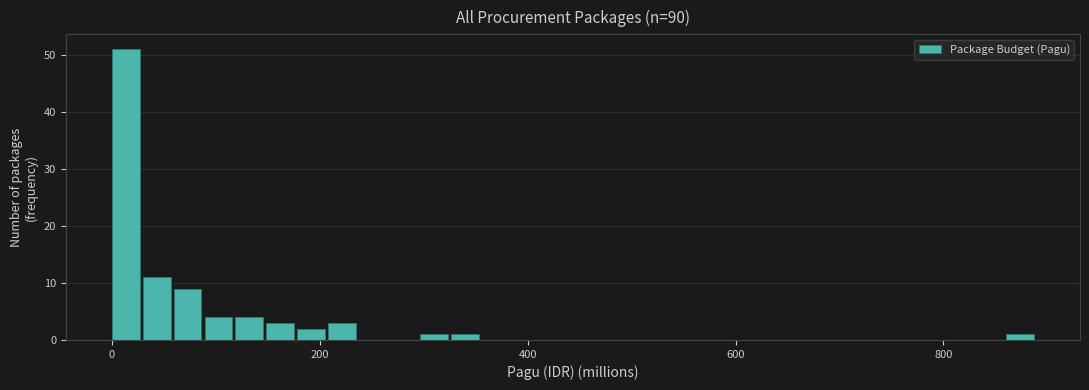

Around what value on the x-axis is the tallest bar? Give the approximate position of its centre, as read against the axis.

20